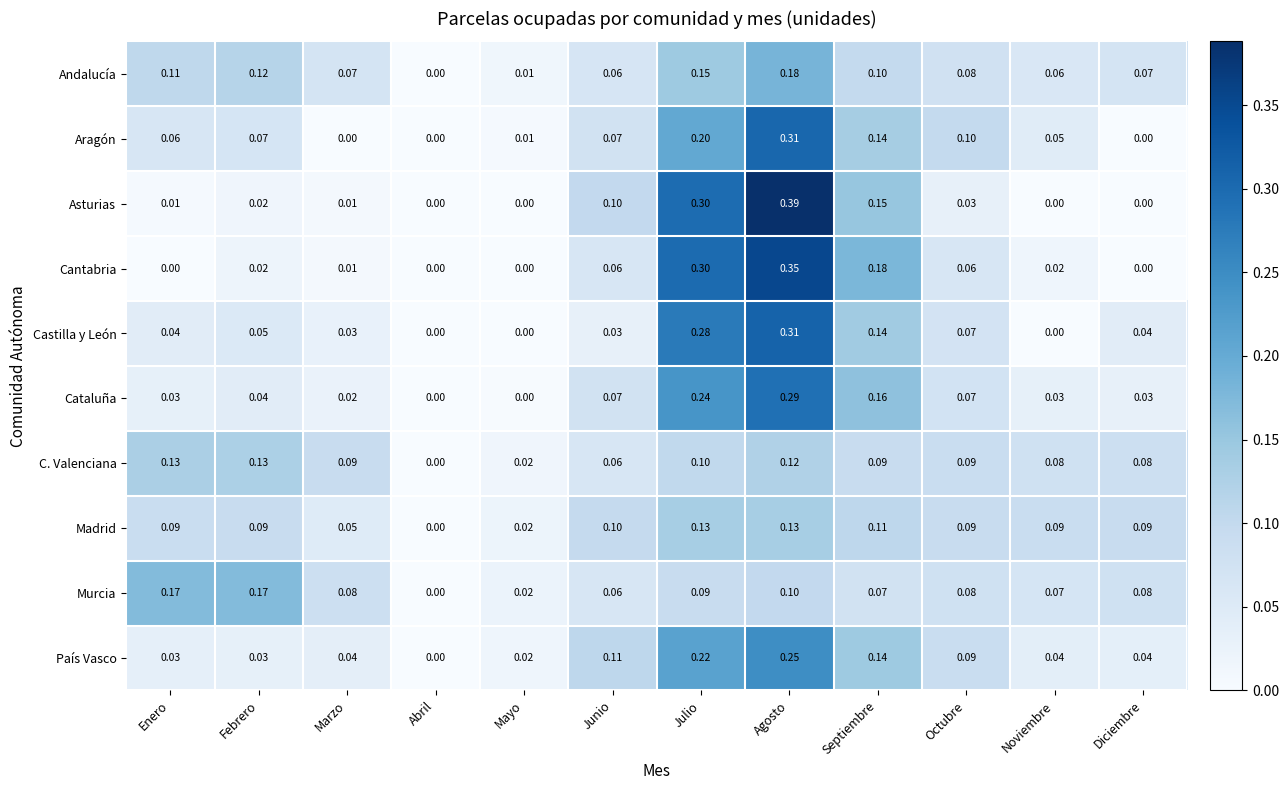

Where is Madrid nearest to the value 0?

Abril